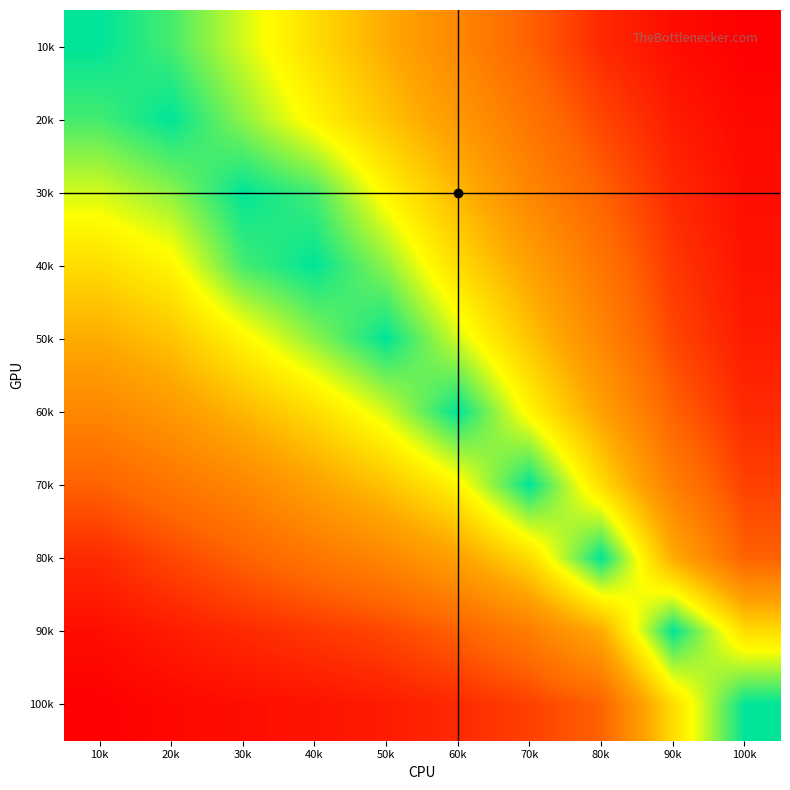

At which category does the chart reach its minimum across all series?

100k